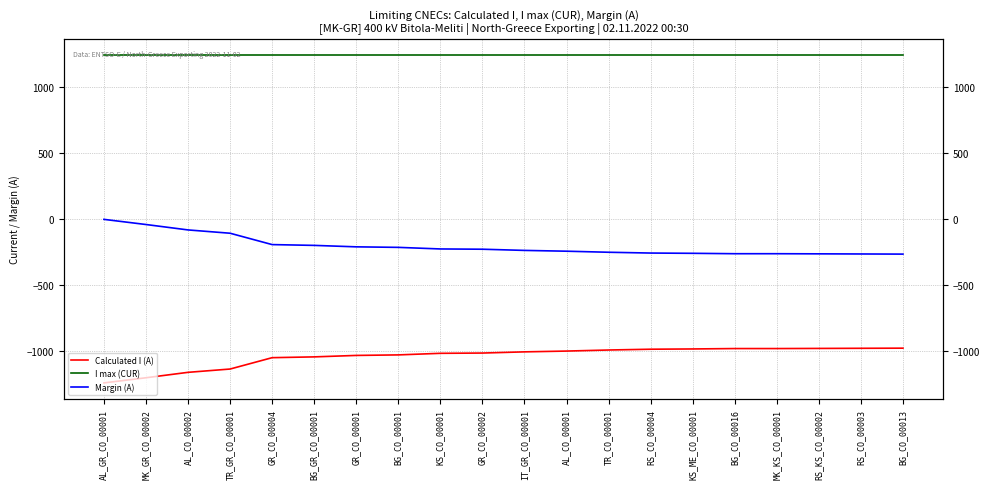

Reading left to right, list all the values displayed in this chart.

Calculated I (A): AL_GR_CO_00001=-1239	MK_GR_CO_00002=-1200	AL_CO_00002=-1159	TR_GR_CO_00001=-1134	GR_CO_00004=-1048	BG_GR_CO_00001=-1042	GR_CO_00001=-1031	BG_CO_00001=-1027	KS_CO_00001=-1015	GR_CO_00002=-1013	IT_GR_CO_00001=-1004	AL_CO_00001=-998	TR_CO_00001=-990	RS_CO_00004=-984	KS_ME_CO_00001=-982	BG_CO_00016=-979	MK_KS_CO_00001=-979	RS_KS_CO_00002=-978	RS_CO_00003=-977	BG_CO_00013=-976
I max (CUR): AL_GR_CO_00001=1240	MK_GR_CO_00002=1240	AL_CO_00002=1240	TR_GR_CO_00001=1240	GR_CO_00004=1240	BG_GR_CO_00001=1240	GR_CO_00001=1240	BG_CO_00001=1240	KS_CO_00001=1240	GR_CO_00002=1240	IT_GR_CO_00001=1240	AL_CO_00001=1240	TR_CO_00001=1240	RS_CO_00004=1240	KS_ME_CO_00001=1240	BG_CO_00016=1240	MK_KS_CO_00001=1240	RS_KS_CO_00002=1240	RS_CO_00003=1240	BG_CO_00013=1240
Margin (A): AL_GR_CO_00001=-1	MK_GR_CO_00002=-40	AL_CO_00002=-81	TR_GR_CO_00001=-106	GR_CO_00004=-192	BG_GR_CO_00001=-198	GR_CO_00001=-209	BG_CO_00001=-213	KS_CO_00001=-225	GR_CO_00002=-227	IT_GR_CO_00001=-236	AL_CO_00001=-242	TR_CO_00001=-250	RS_CO_00004=-256	KS_ME_CO_00001=-258	BG_CO_00016=-261	MK_KS_CO_00001=-261	RS_KS_CO_00002=-262	RS_CO_00003=-263	BG_CO_00013=-264